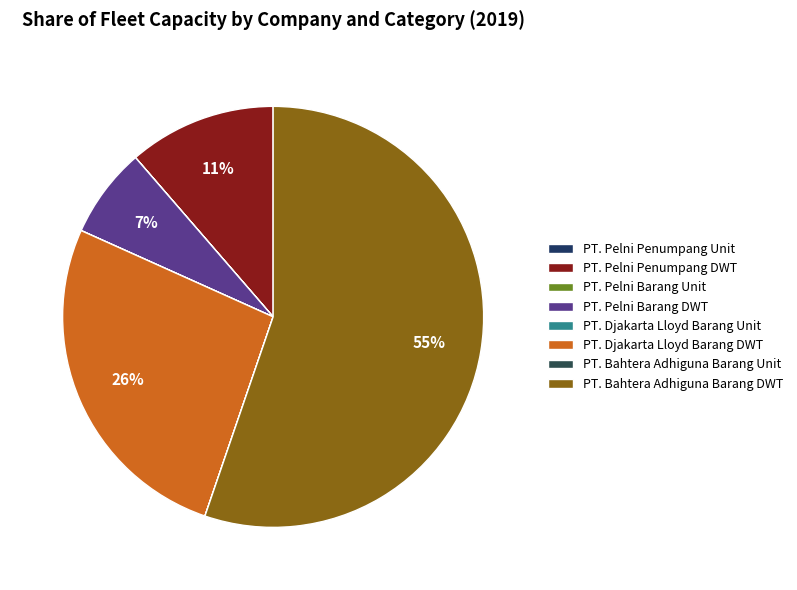

Which slice is the largest?

PT. Bahtera Adhiguna Barang DWT